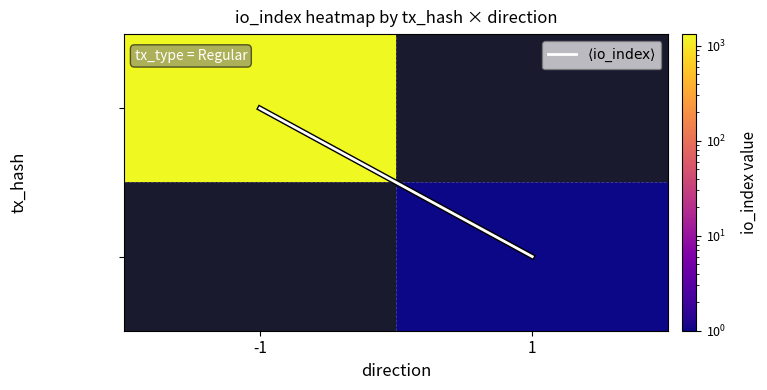

Is it true that 427cb09eaf... equals 1328.0 at -1?

True